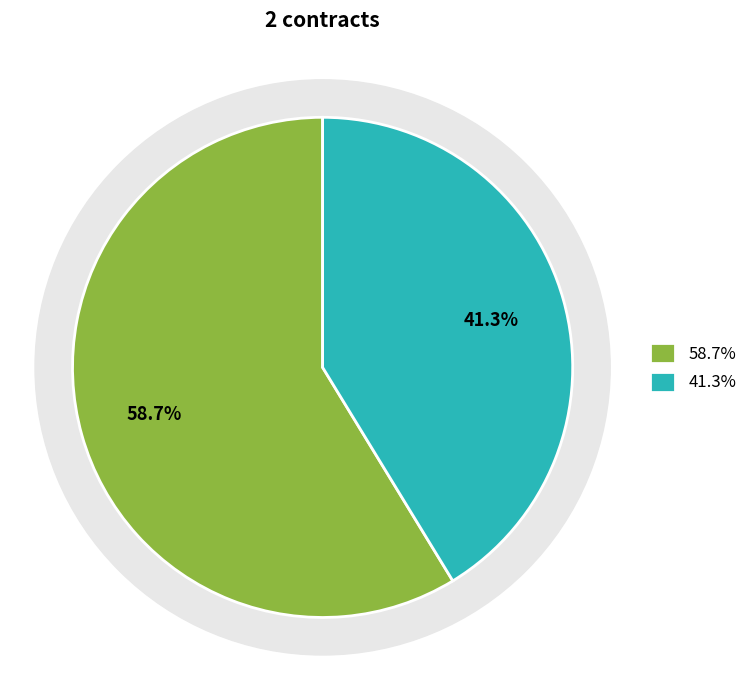

To the nearest percent, what percentage of the pie is 2003-06-02?

59%